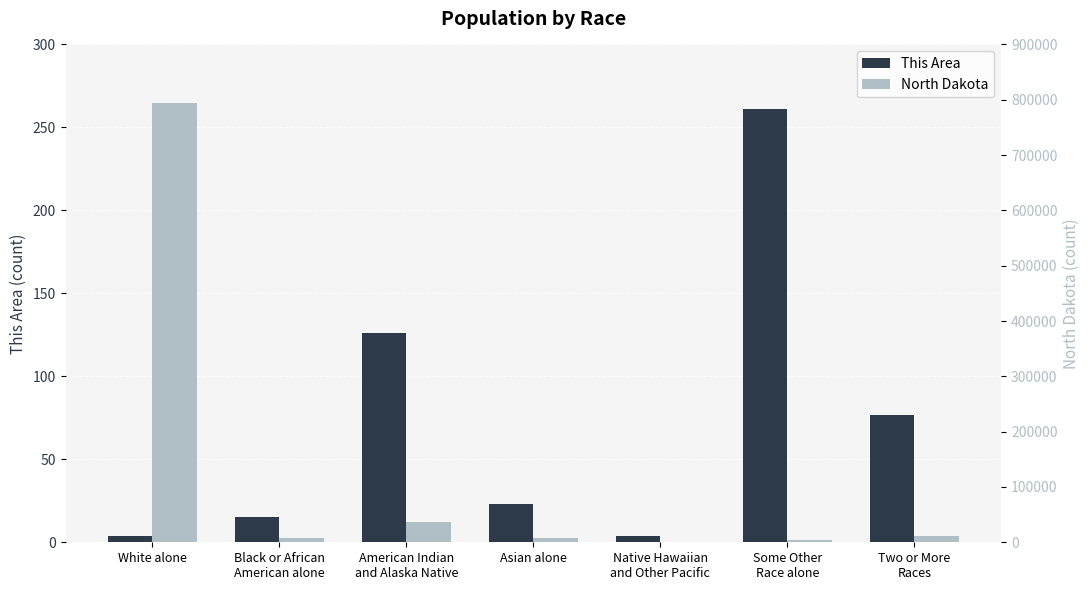

How many bars are there in each group?

2